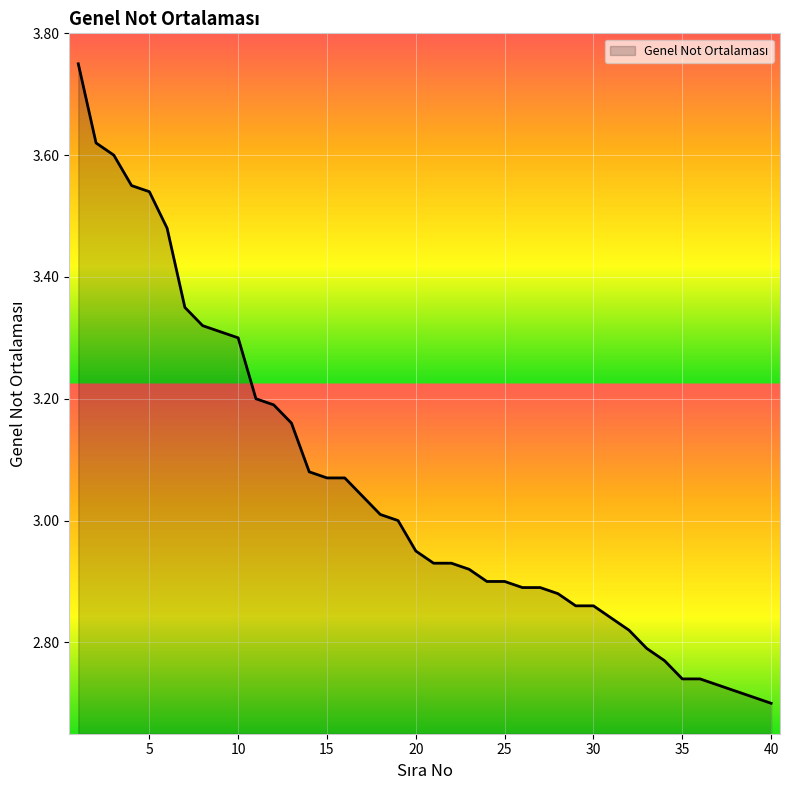

How many lines are shown in the chart?

1